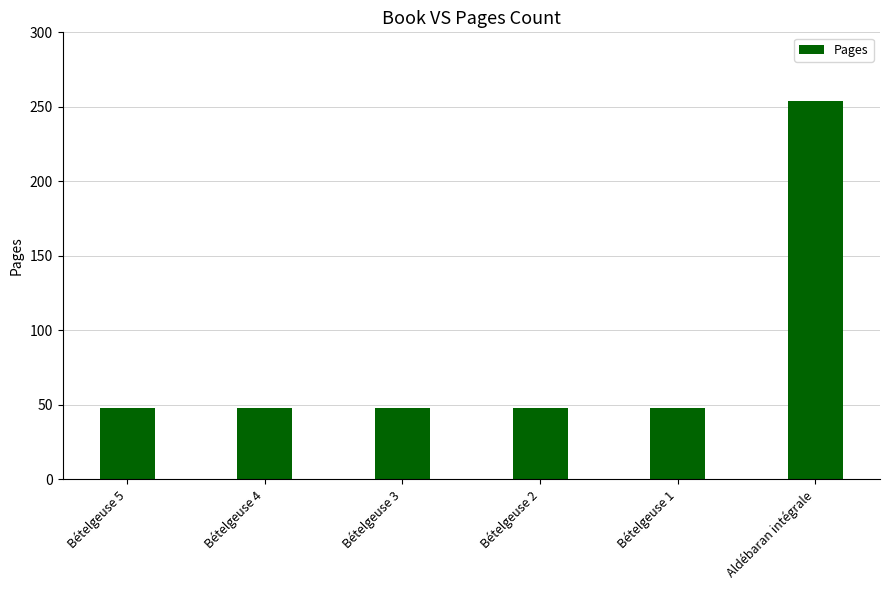

What is the smallest value displayed?

48